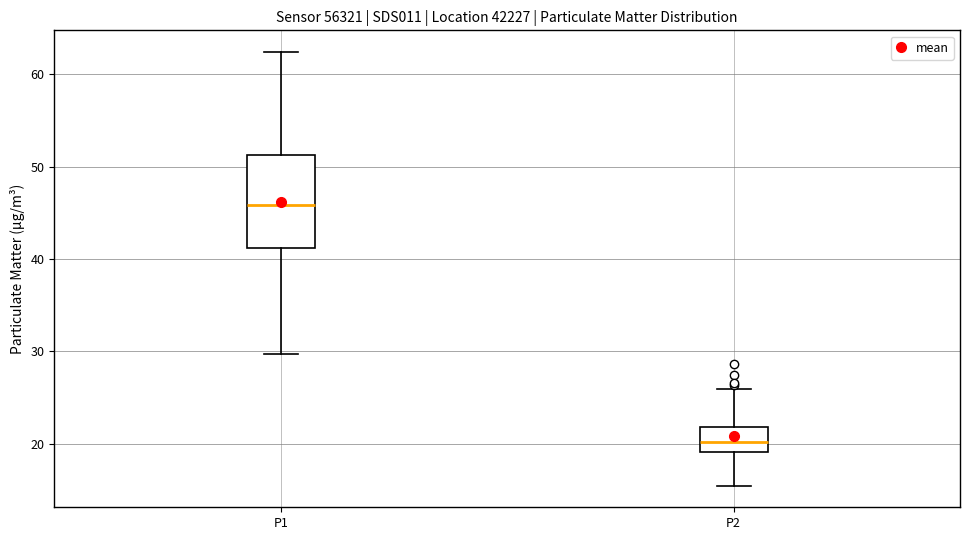

Reading left to right, transcribe this box plot: for each box, give where its median line is, the range the box spans, and where its two whiskers end, as read against the y-axis. The values are not printed on the chart, so give them approximately, as read against the axis.

P1: median 46, box 41 to 51, whiskers 30 to 62
P2: median 20, box 19 to 22, whiskers 15 to 26